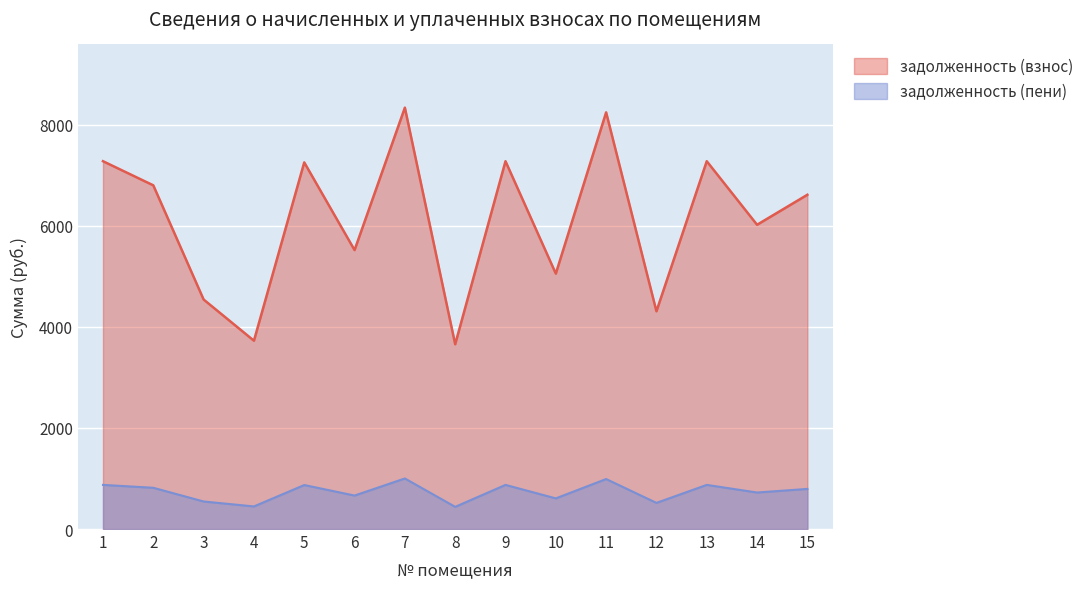

Reading right to left, list all the values displayed in this chart.

задолженность (взнос): 6611.5	6017.9	7275.0	4306.8	8241.1	5051.8	7275.0	3655.0	8334.2	5517.4	7251.7	3724.8	4539.6	6797.8	7275.0
задолженность (пени): 793.4	722.1	873.0	516.8	988.9	606.2	873.0	438.6	1000.1	662.1	870.2	447.0	544.8	815.7	873.0